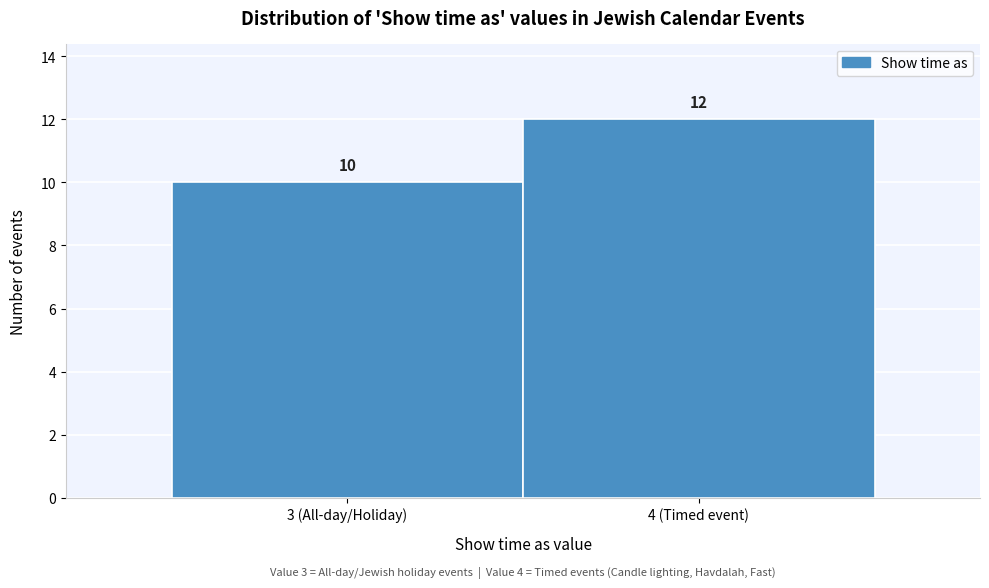

Reading left to right, list all the values displayed in this chart.

3 (All-day/Holiday)=10	4 (Timed event)=12